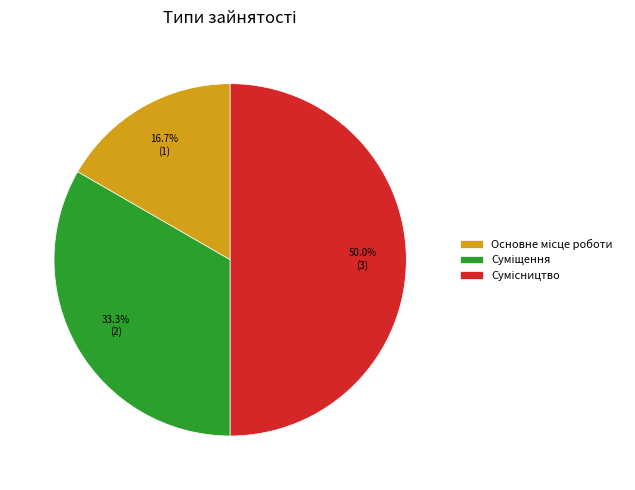

Which category has the smallest portion of the pie?

Основне місце роботи